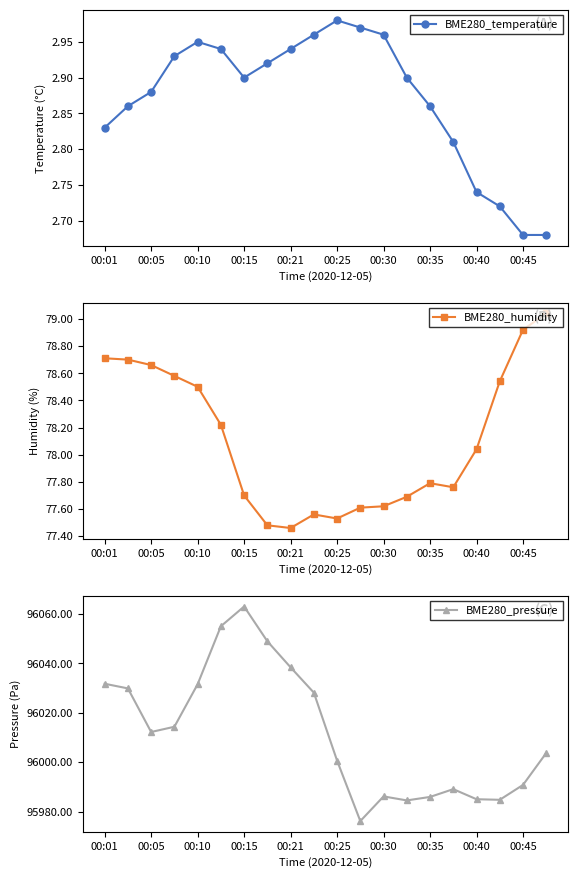

How many series are shown in this chart?

3